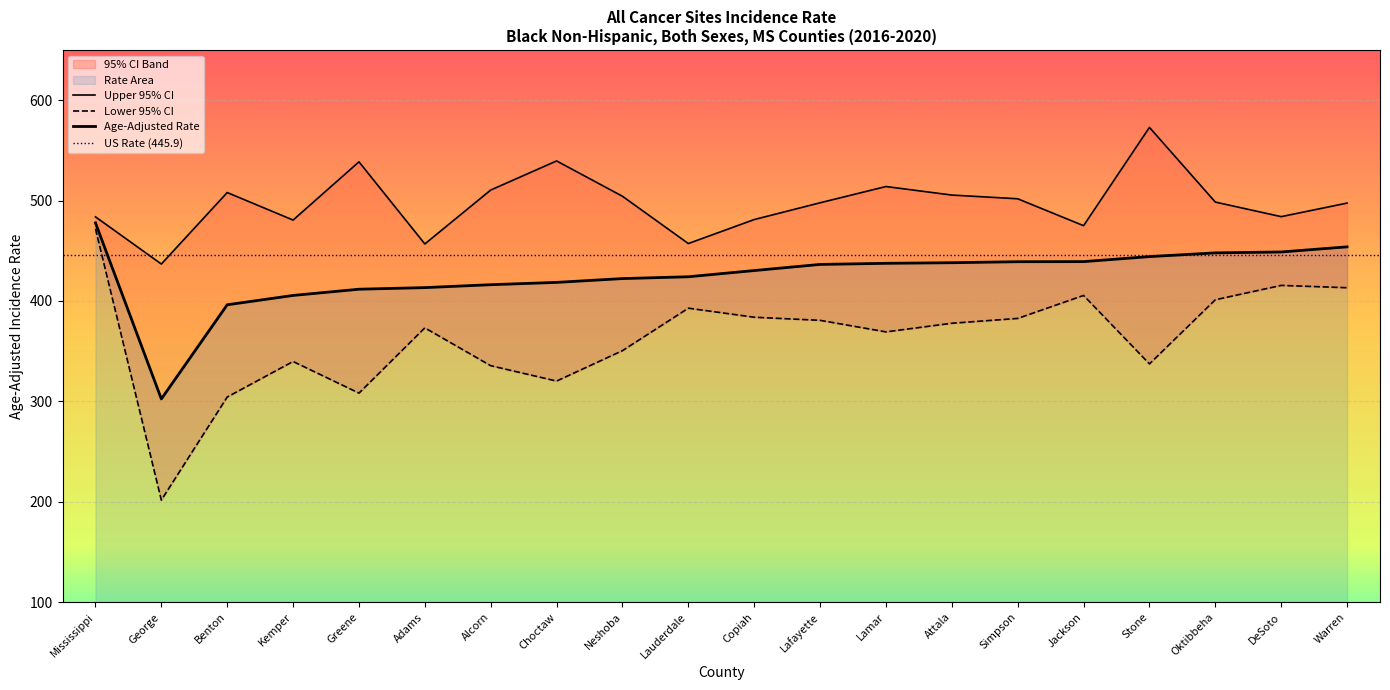

What is the difference between the second highest and second lowest values in the Age-Adjusted Rate series?

57.7